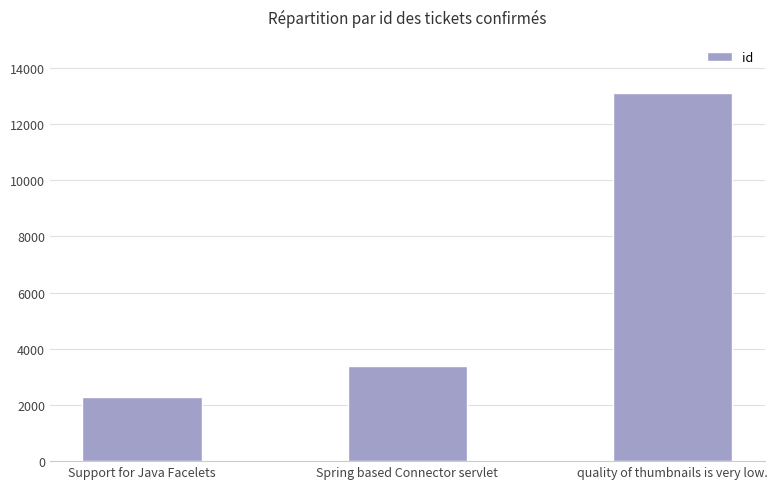

What is the greatest value displayed?

13111